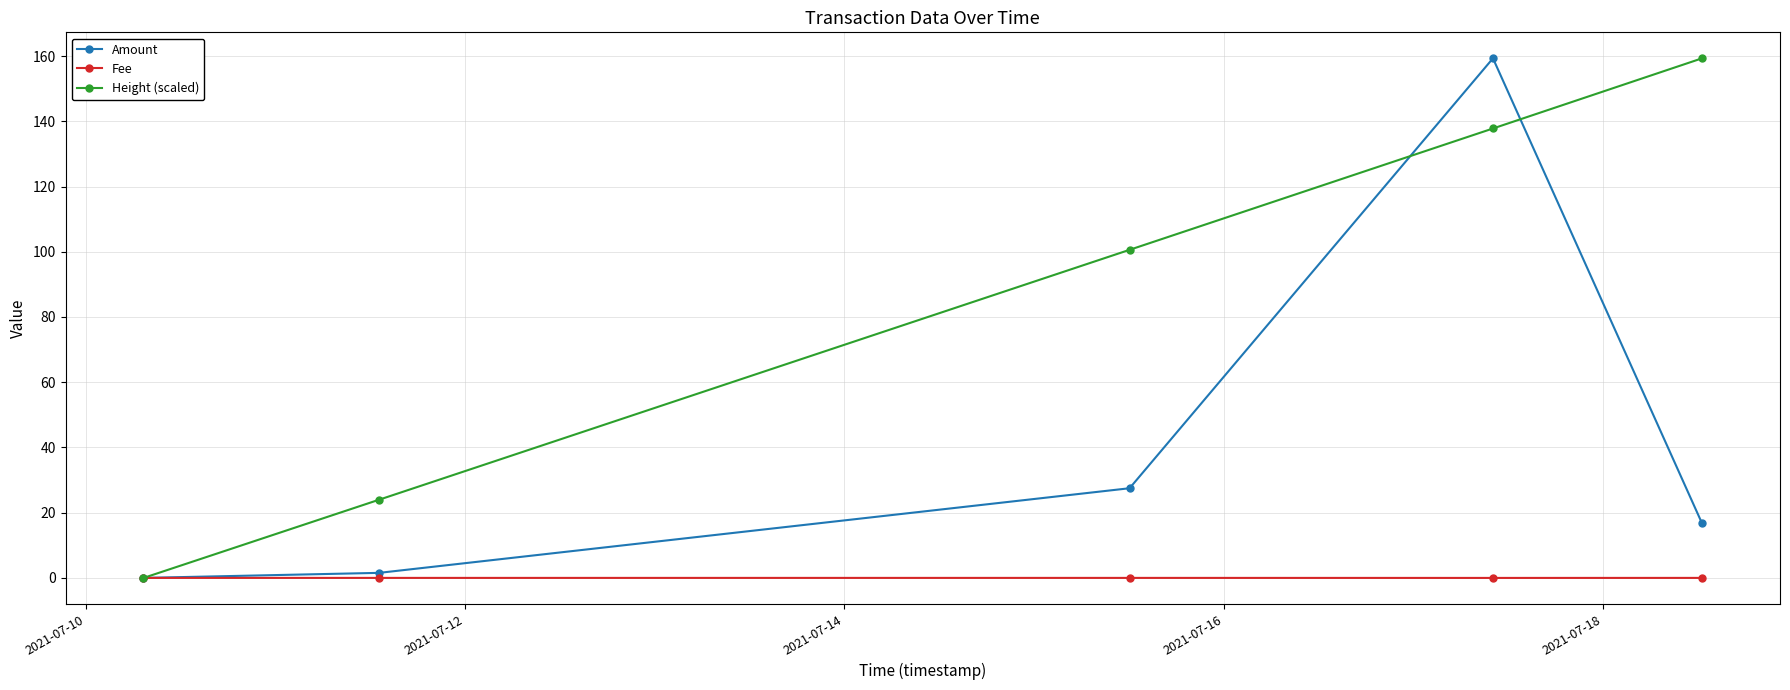

How many values in Height (scaled) are above zero?

4